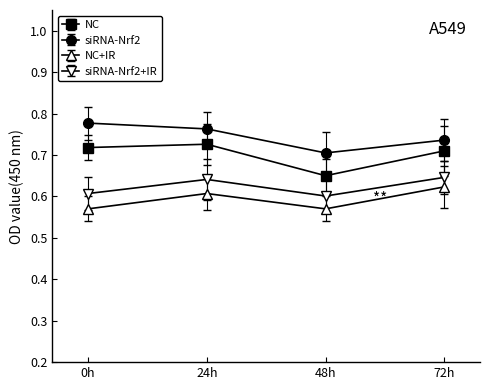

Which series changed the most between 0h and 48h?

siRNA-Nrf2